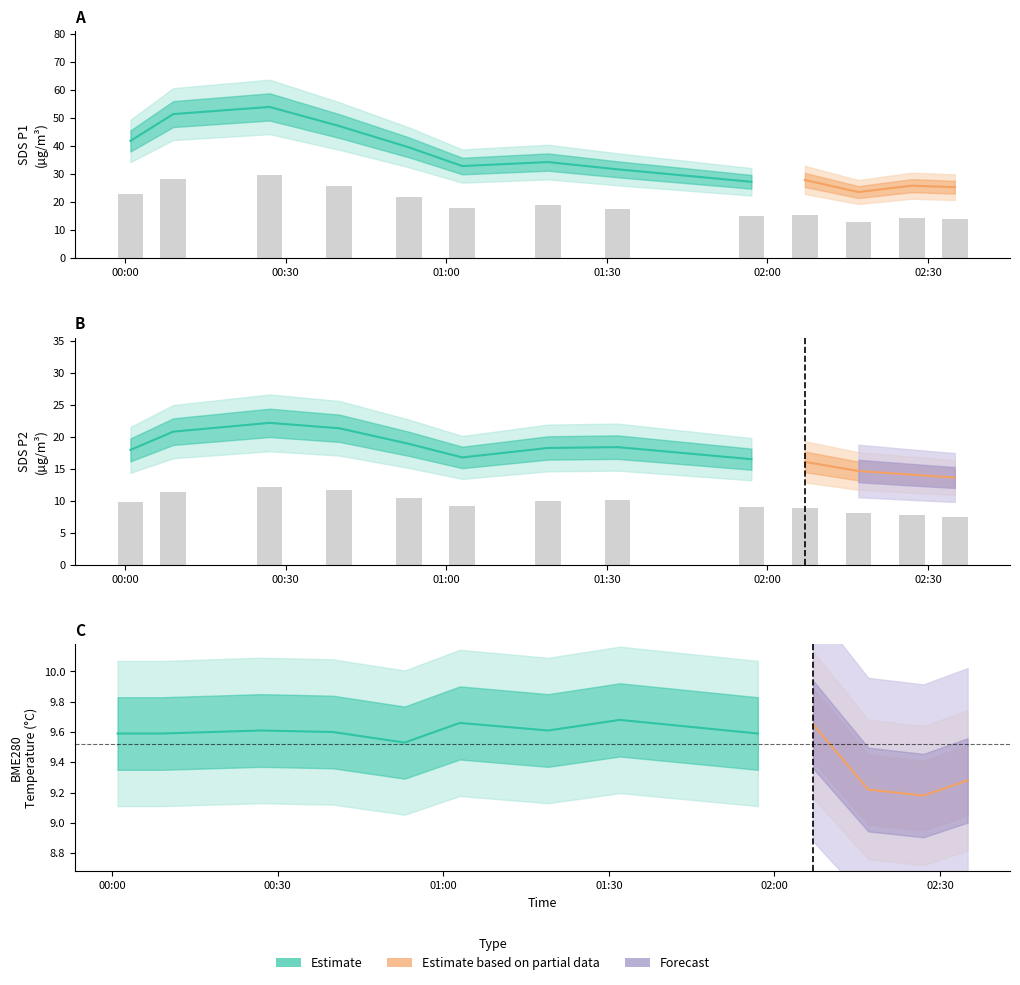

What is the average value of the SDS_P1 series?

19.6